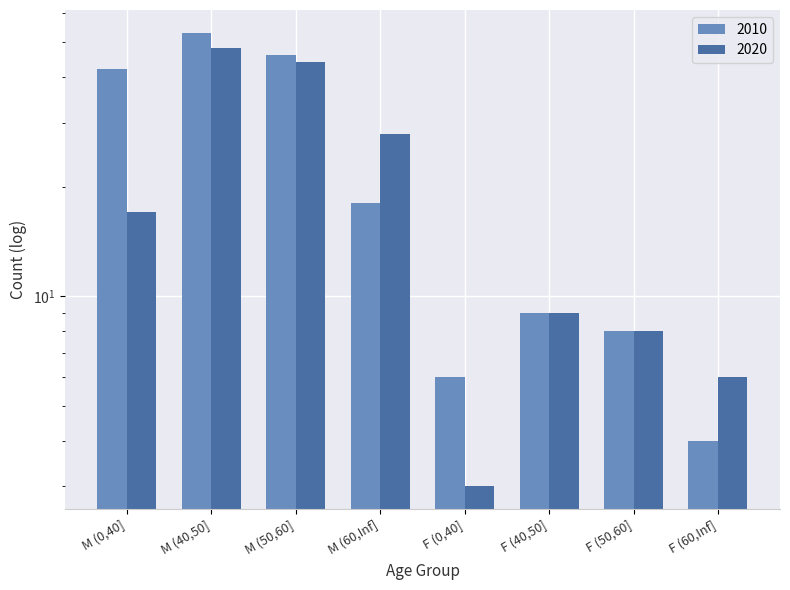

How many groups of bars are there?

8